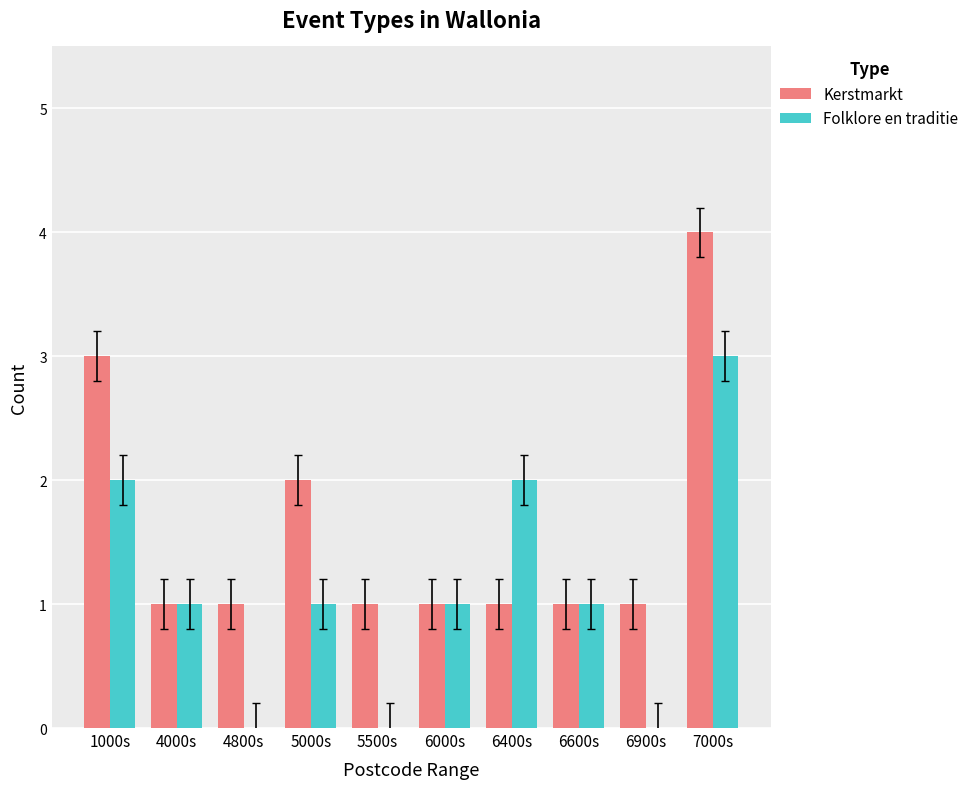

At which category is the sum across all series the highest?

7000s